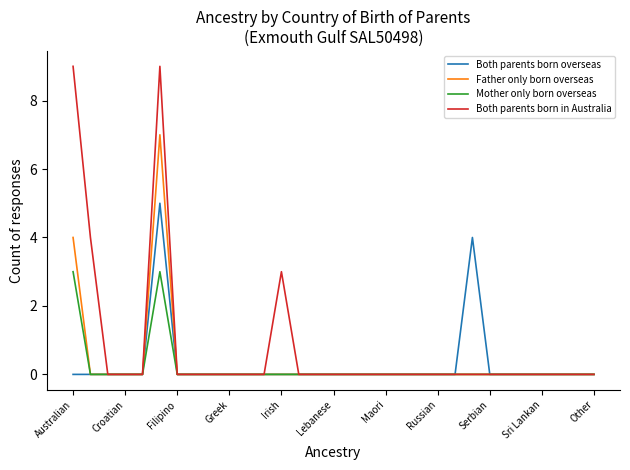

Which series has the largest total across all categories?

Both parents born in Australia